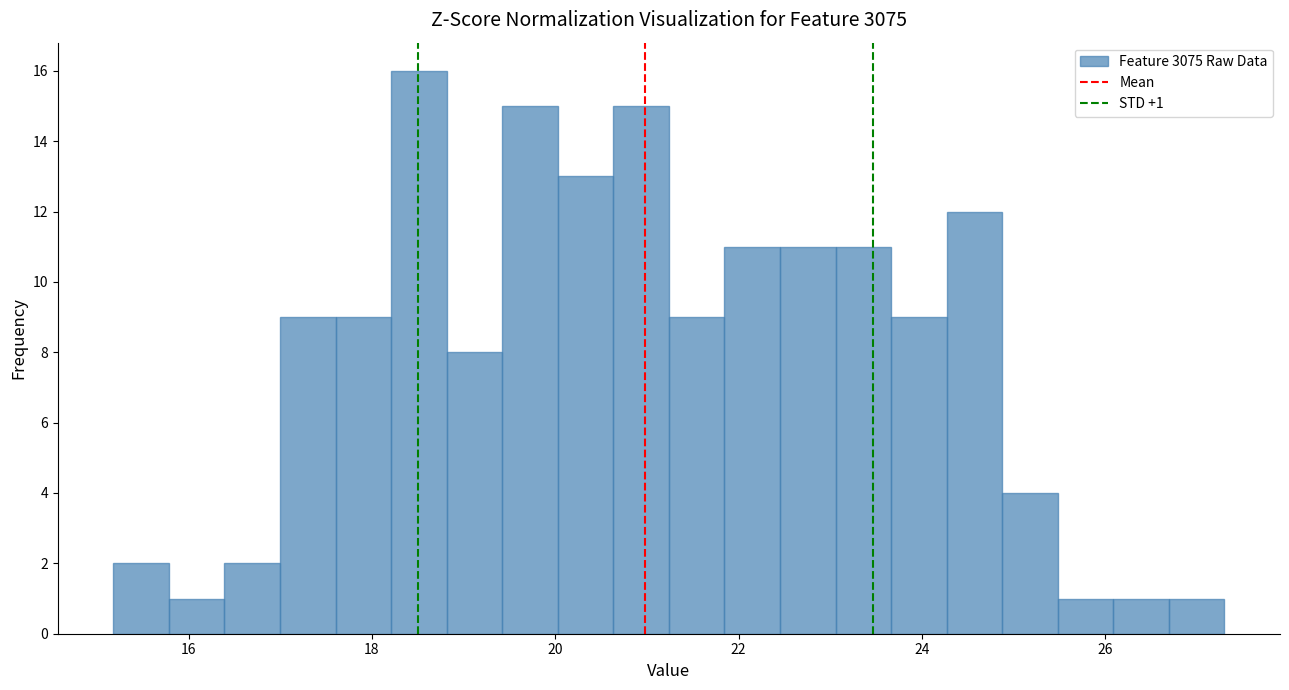

Read against the x-axis, roughly where is the centre of the tallest bar?

18.6